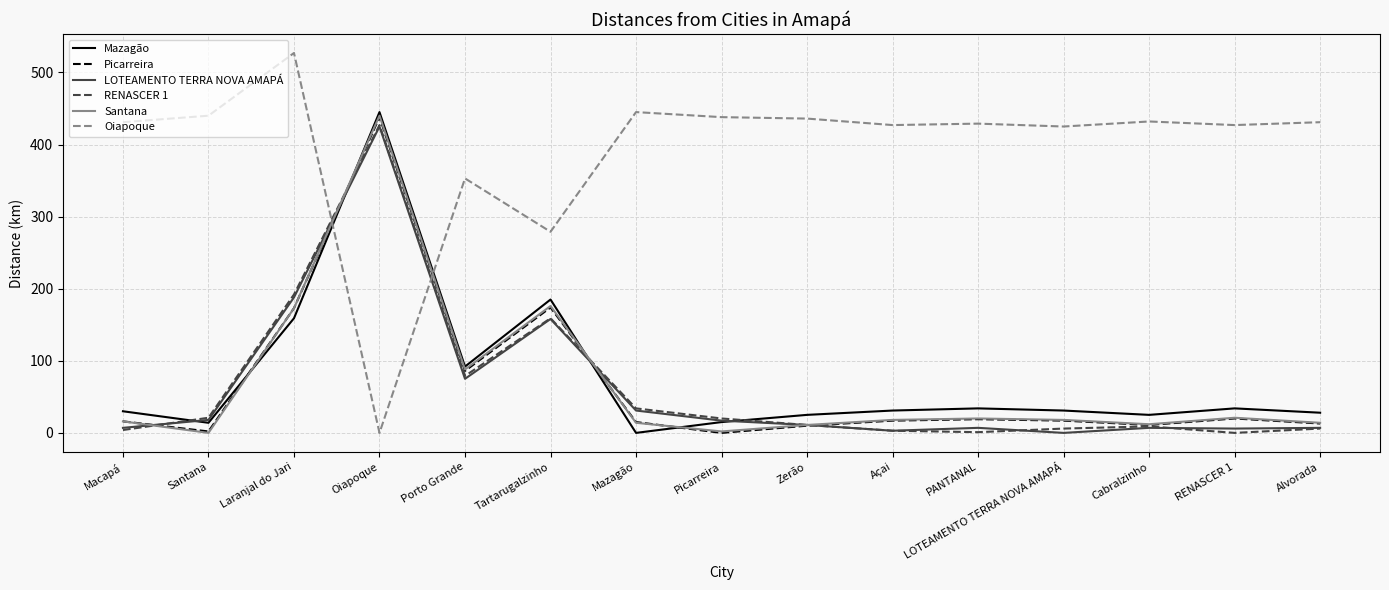

True or false: Picarreira has a value of 13 at Alvorada.

True